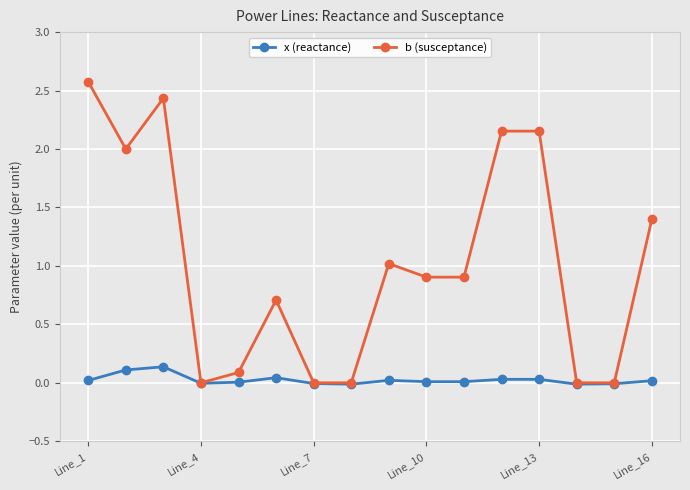

What is the value of the b (susceptance) point at the 10th from the left?

0.9